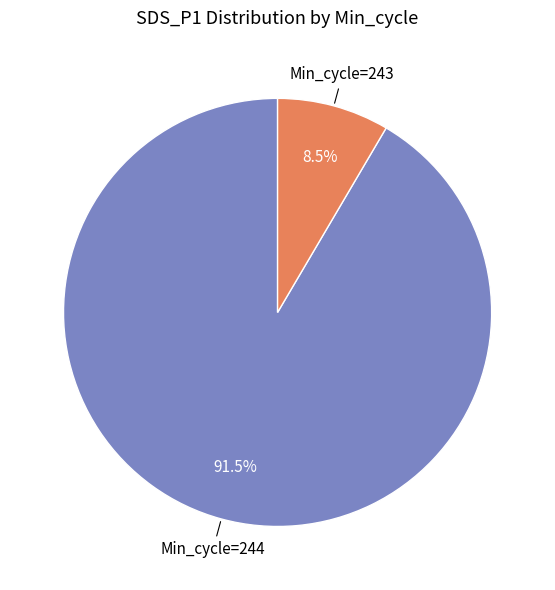

How many segments does this pie chart have?

2